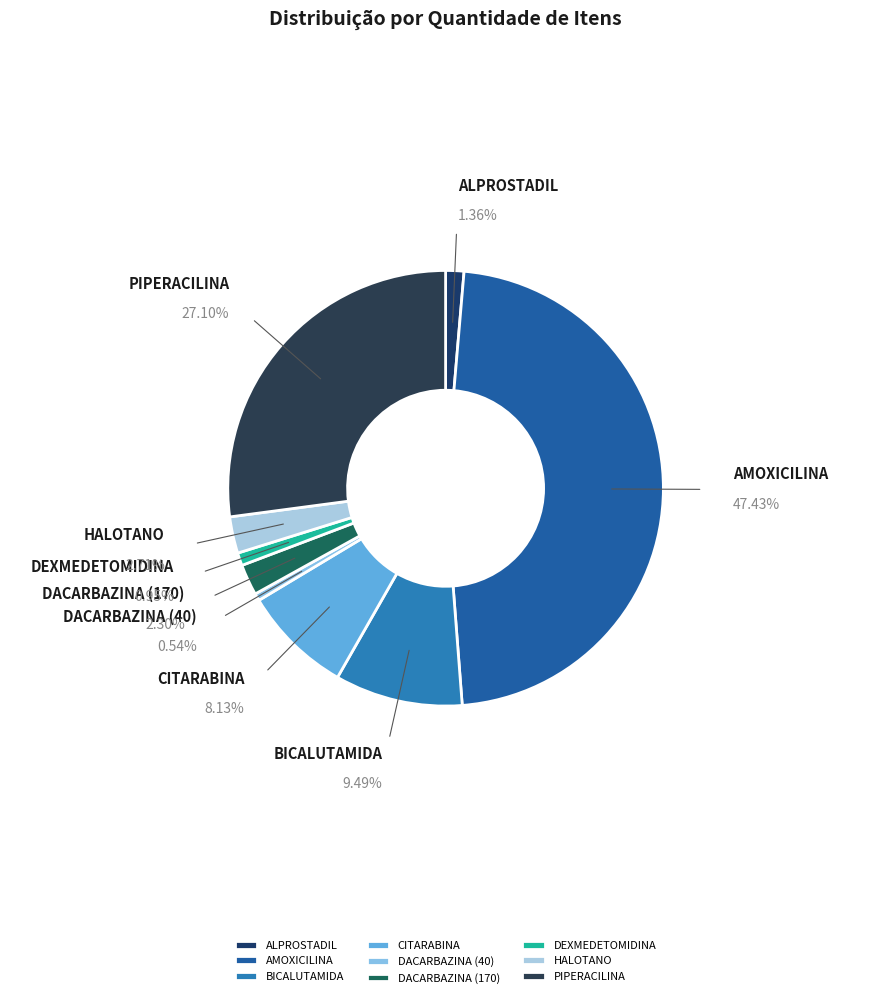

Does any single category account for the majority?

No